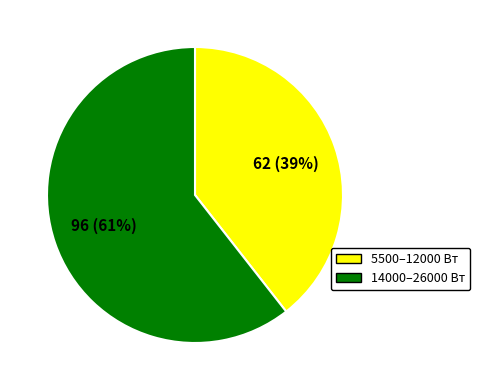

Does any single category account for the majority?

Yes